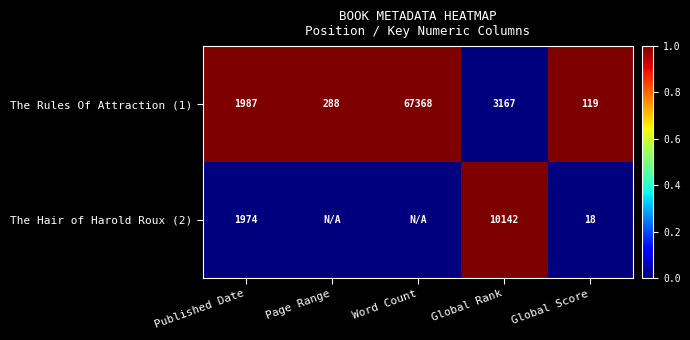

What is the total value across all series at Page Range?

1